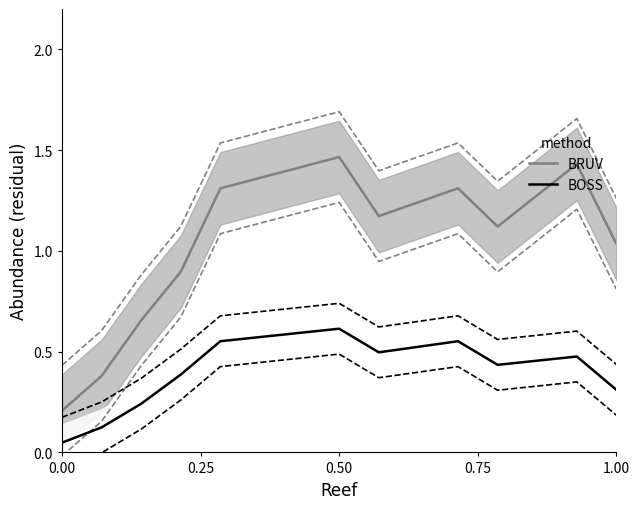

True or false: BOSS and BRUV cross at least once.

False